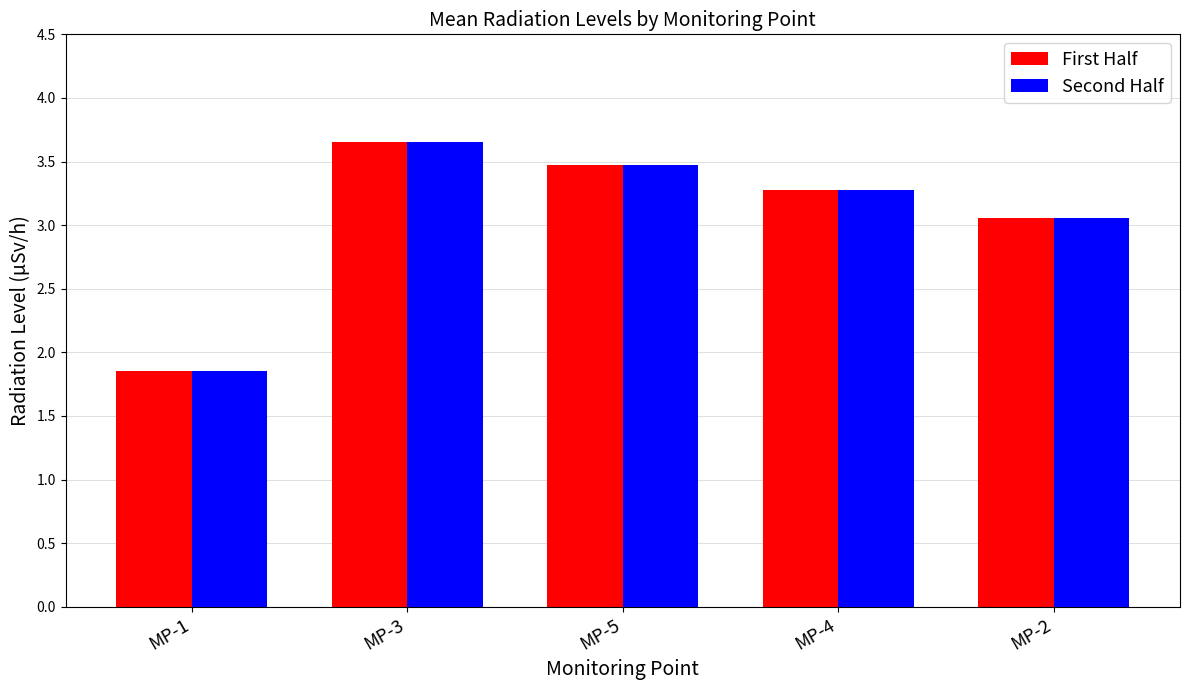

Which series changed the most between MP-4 and MP-2?

Second Half